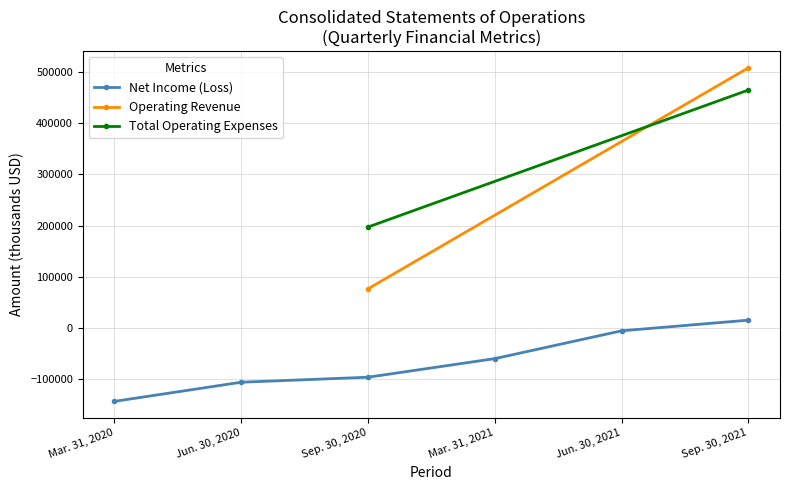

What is the value of the Net Income (Loss) point at the 2nd from the left?

-106904